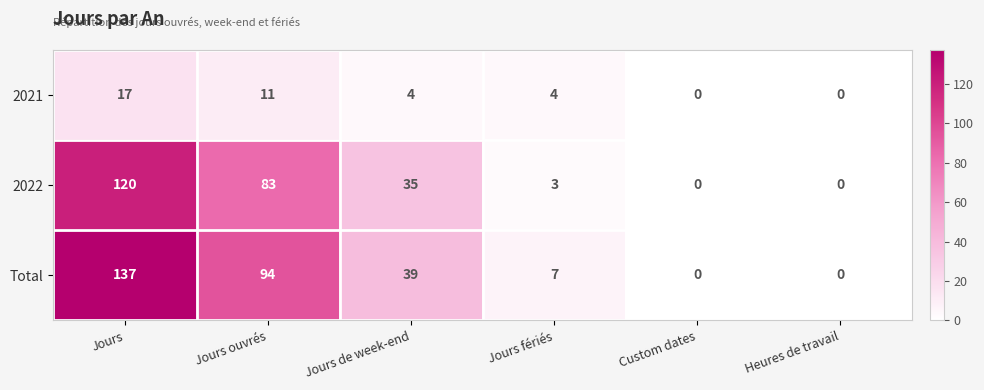

Count the number of data series in this chart.

3